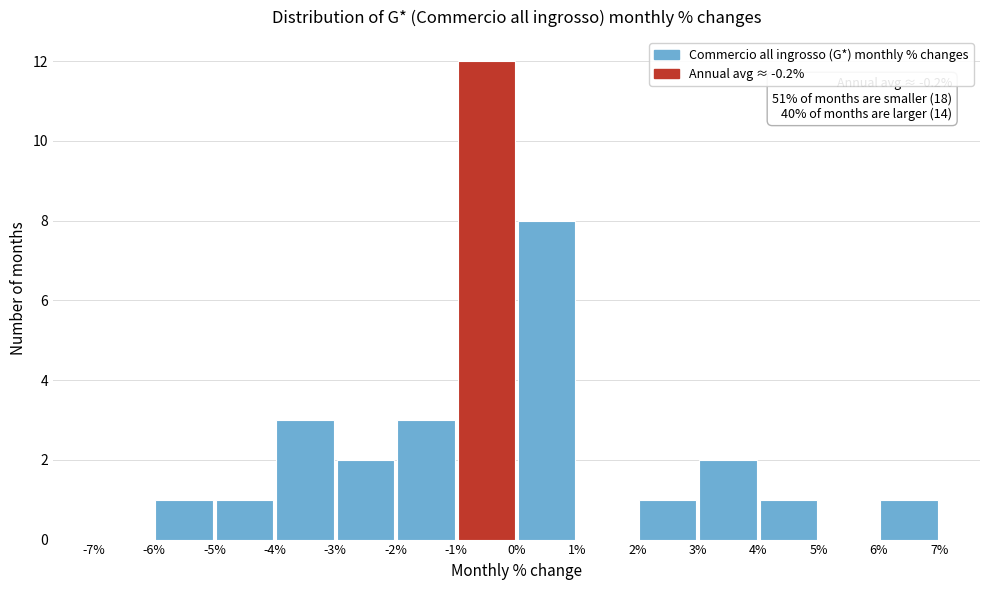

Which range on the x-axis has the tallest bar?

-1% to 0%